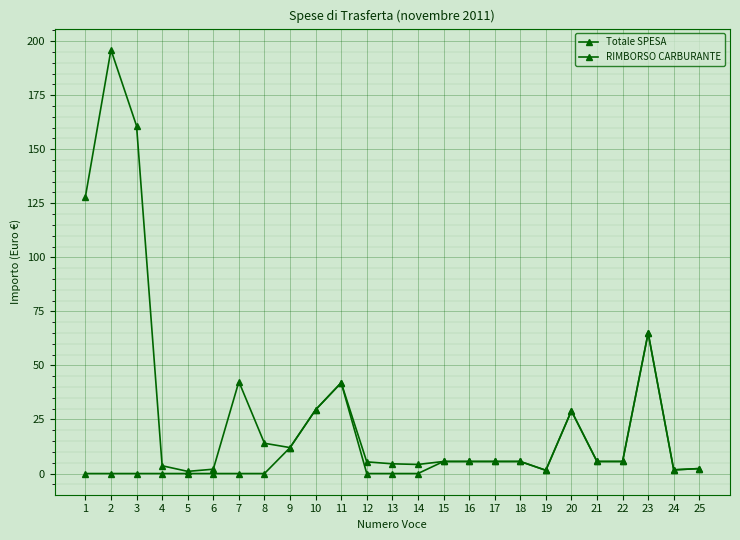

What is the sum of the Totale SPESA values at 16 and 11?

47.6